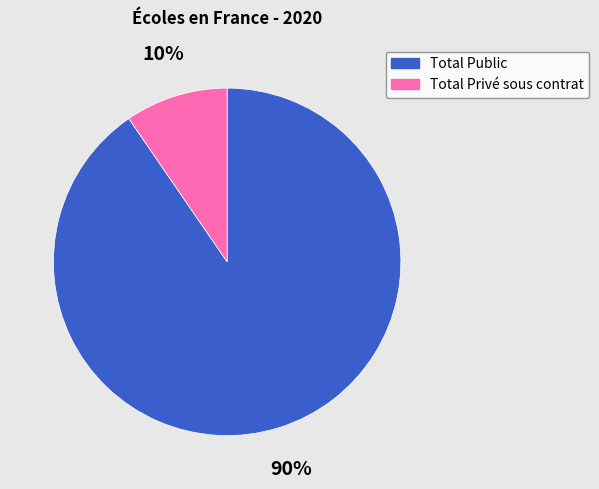

What is the majority slice?

Total Public